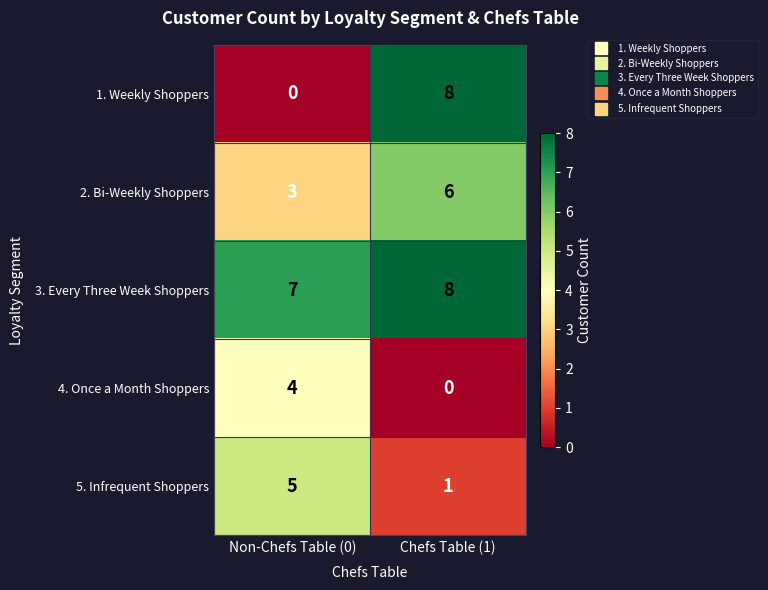

The value of 2. Bi-Weekly Shoppers at Non-Chefs Table (0) is 4. True or false?

False